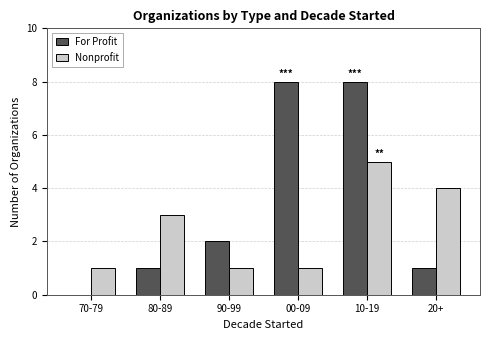

Is the value of For Profit at 10-19 greater than the value of Nonprofit at 00-09?

Yes